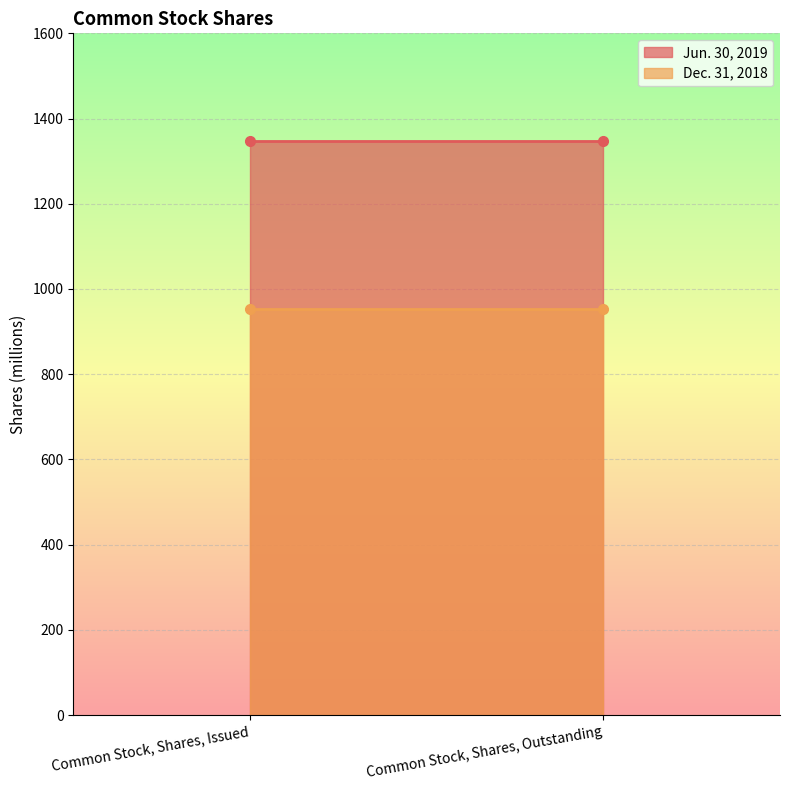

What are all the series names shown in the legend?

Jun. 30, 2019, Dec. 31, 2018